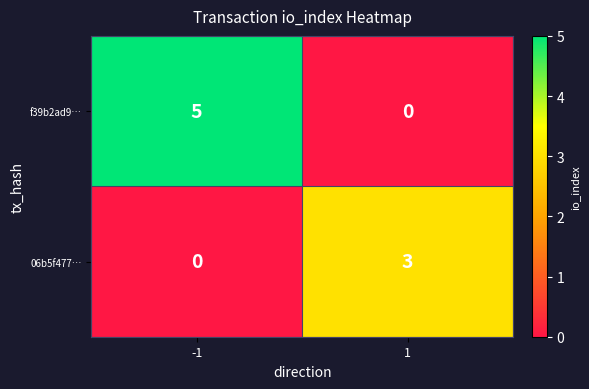

Reading left to right, what are all the values shown in this chart?

f39b2ad9…: 5	0
06b5f477…: 0	3